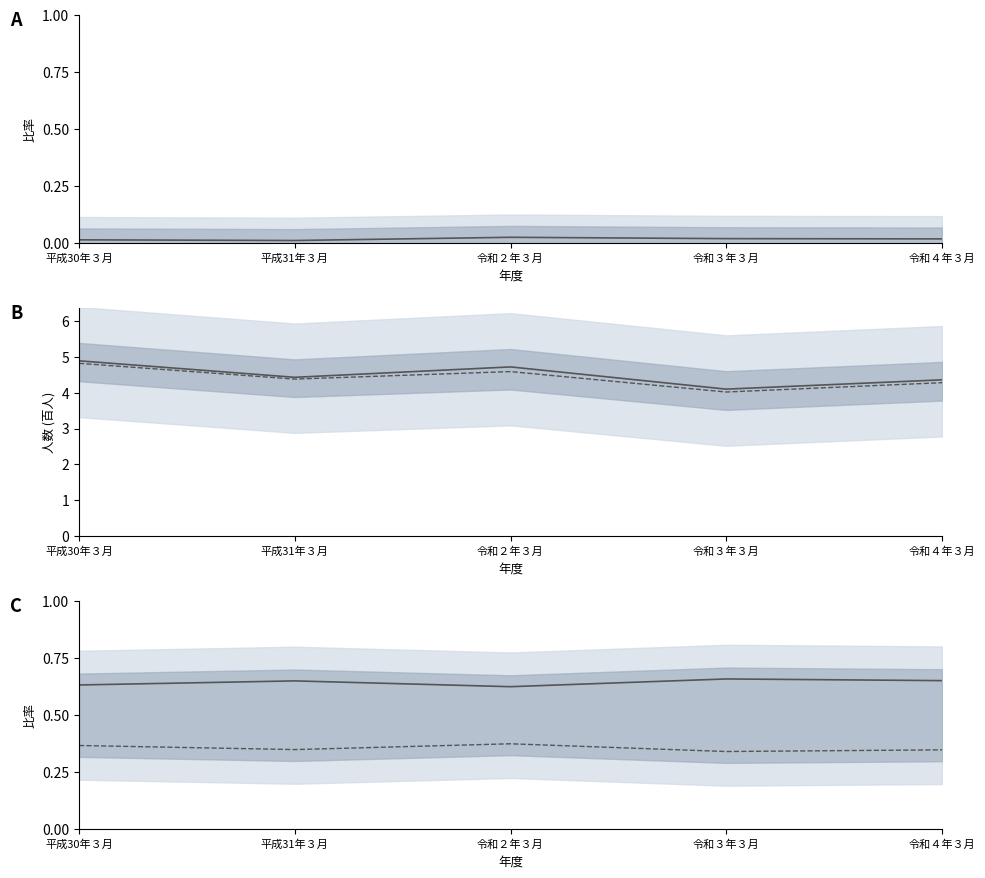

Which label corresponds to the smallest value in the chart?

平成31年３月